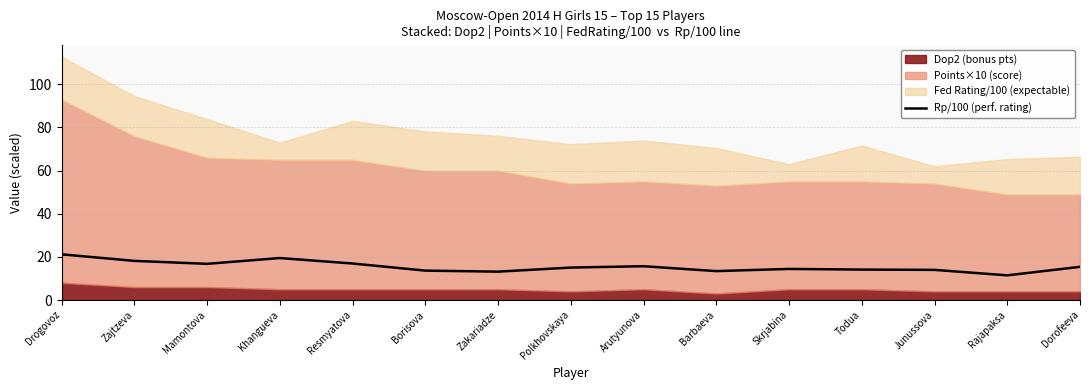

Where does the data first go above 15?

Drogovoz